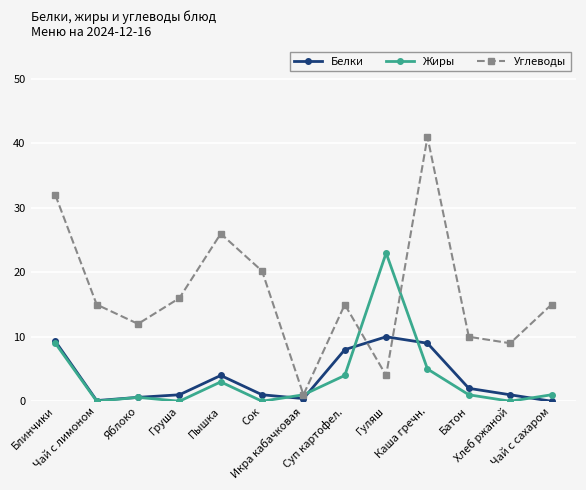

What is the approximate value of Углеводы at Блинчики?

32.0